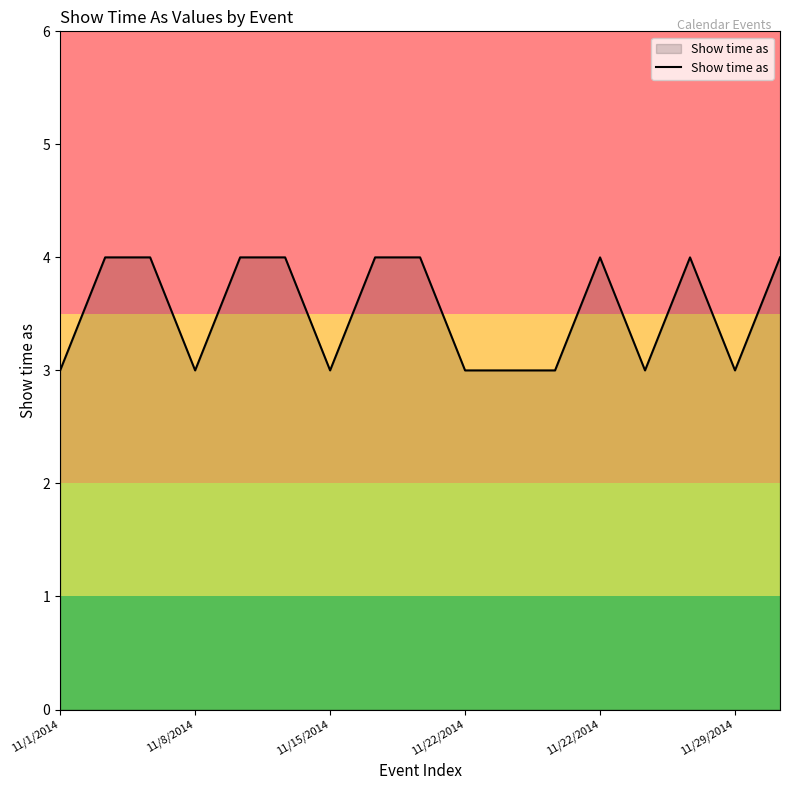

What is the greatest value displayed?

4